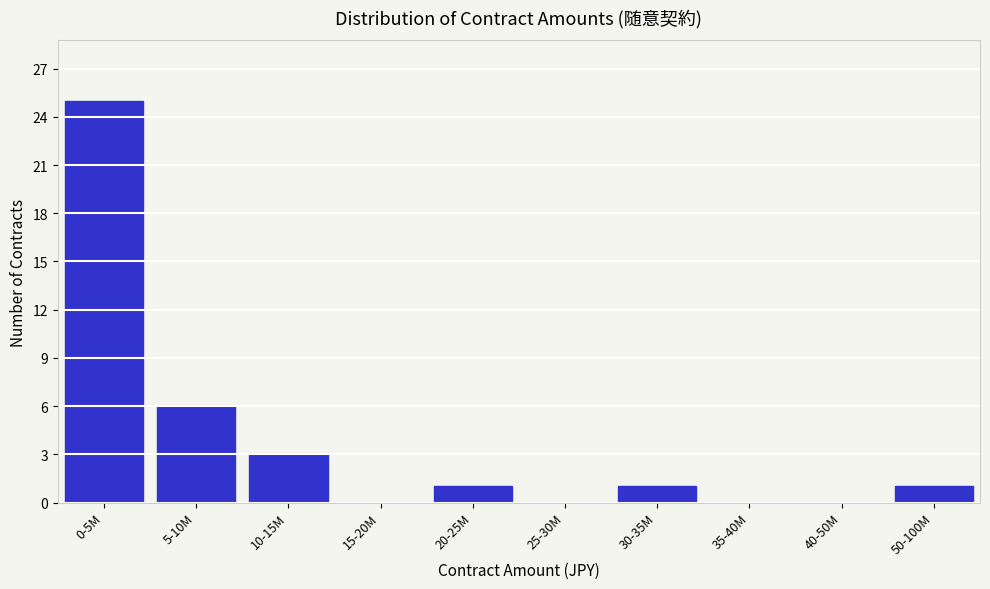

Reading left to right, extract all data points from this chart.

0-5M=25	5-10M=6	10-15M=3	15-20M=0	20-25M=1	25-30M=0	30-35M=1	35-40M=0	40-50M=0	50-100M=1